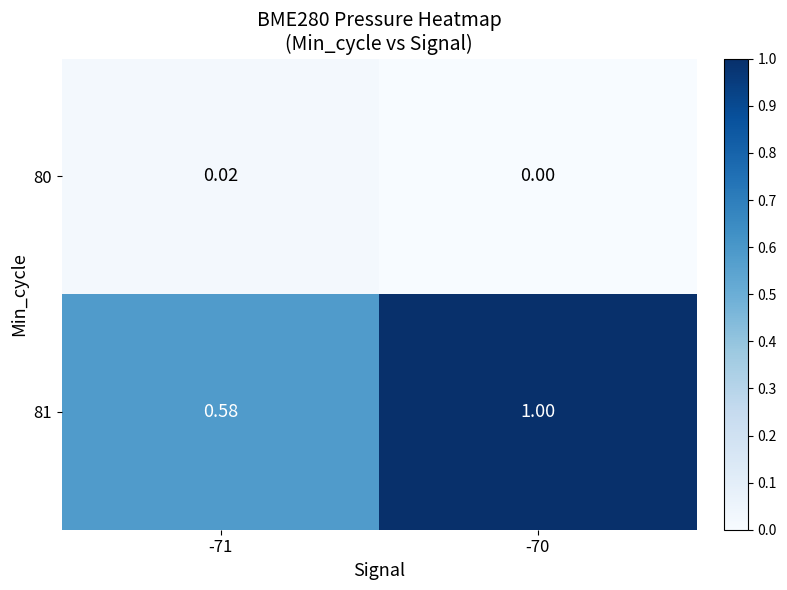

At which category is the sum across all series the highest?

-70